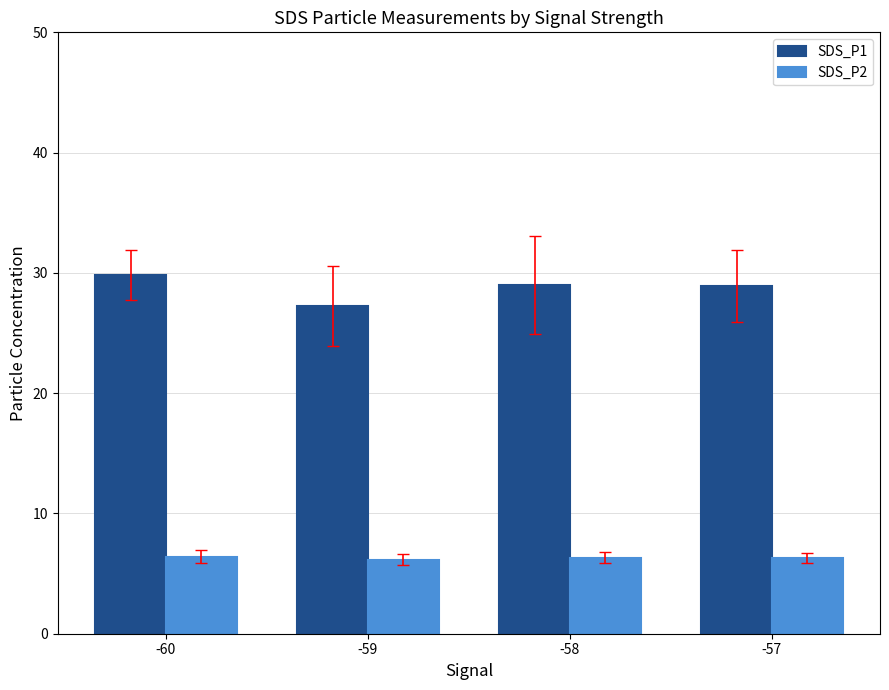

Between -60 and -57, which series saw the biggest shift?

SDS_P1